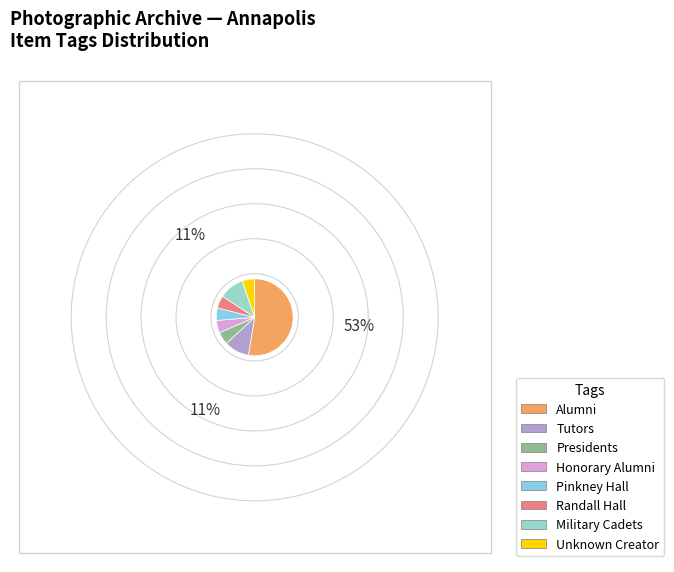

Approximately how many times larger is the value at Alumni compared to Randall Hall?

10.0